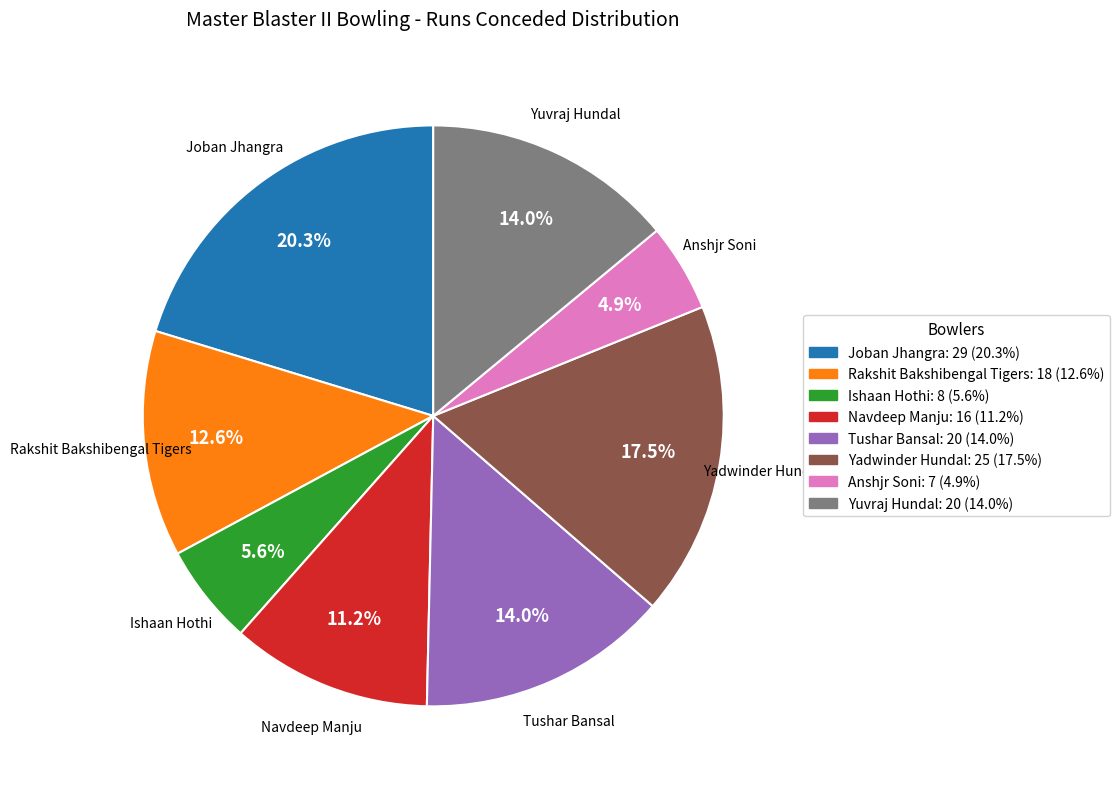

Between Anshjr Soni and Tushar Bansal, which is larger?

Tushar Bansal